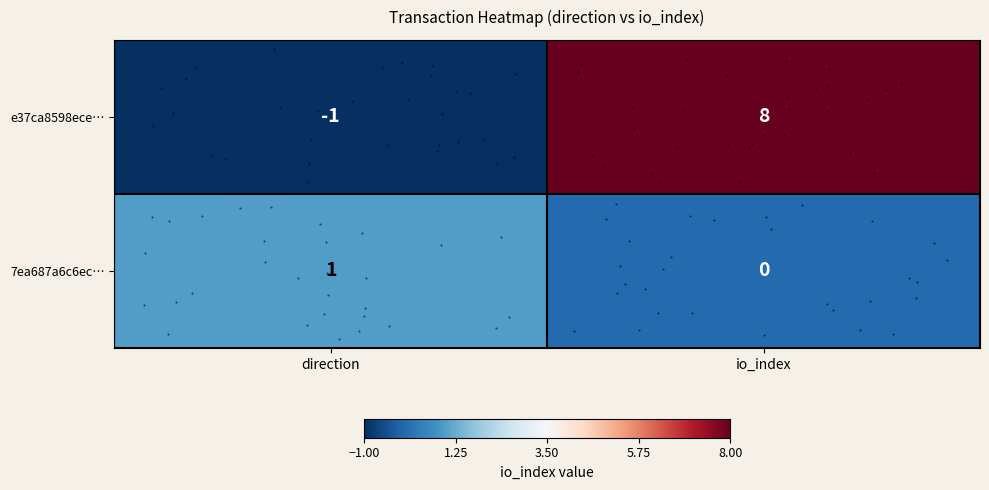

Which has a higher value, io_index or direction?

io_index